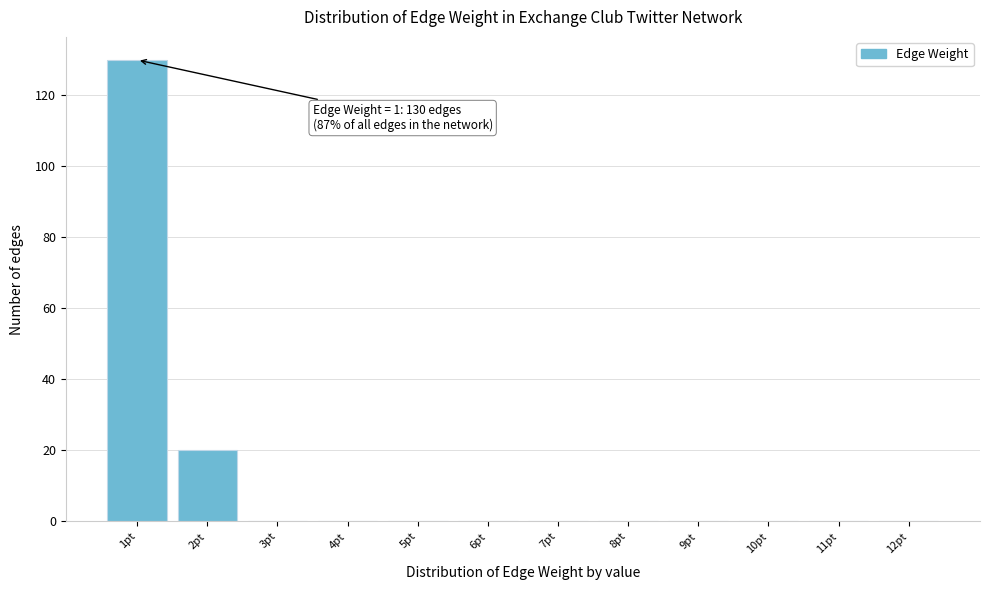

Which range on the x-axis has the tallest bar?

0.5 to 1.5